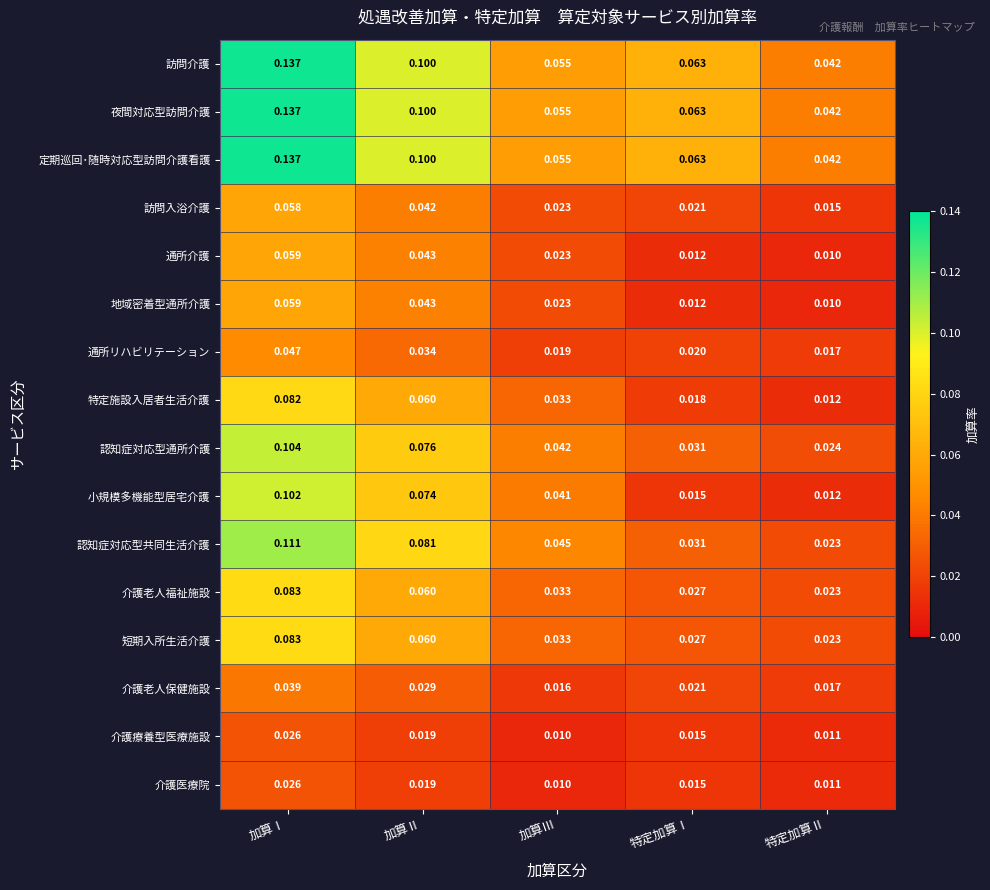

How many data points does each series have?

5